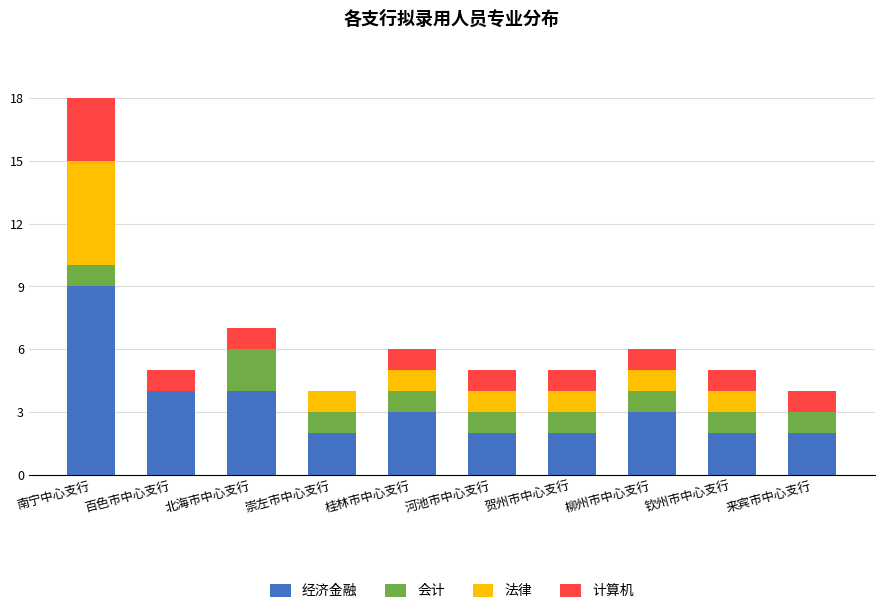

The value of 经济金融 at 桂林市中心支行 is 4. True or false?

False